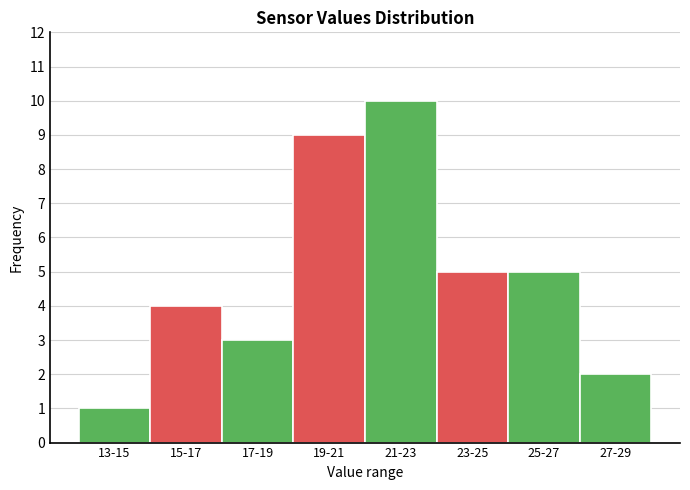

Reading right to left, extract all data points from this chart.

27-29=2	25-27=5	23-25=5	21-23=10	19-21=9	17-19=3	15-17=4	13-15=1